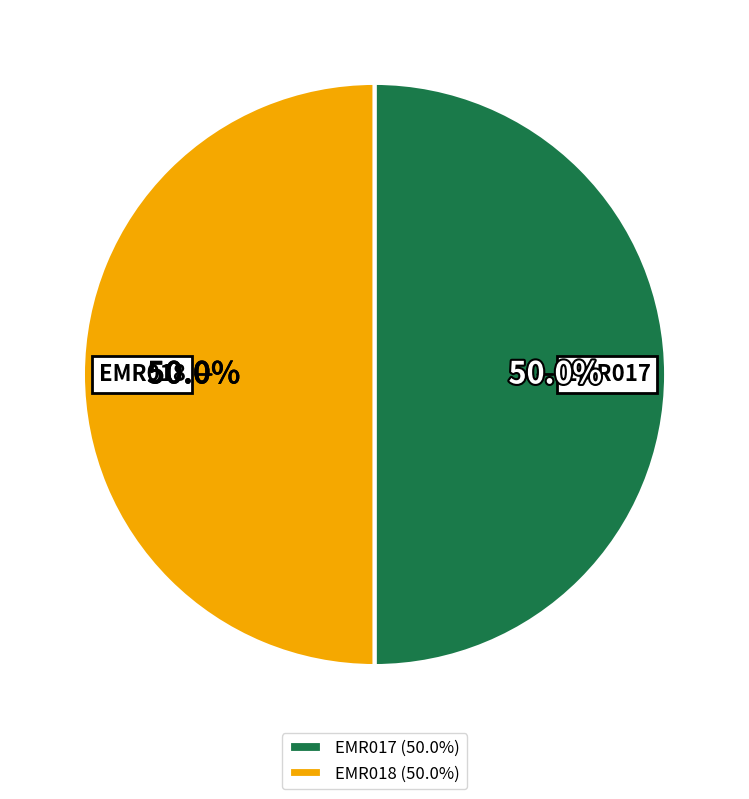

The EMR018 slice represents 50% of the pie. True or false?

True